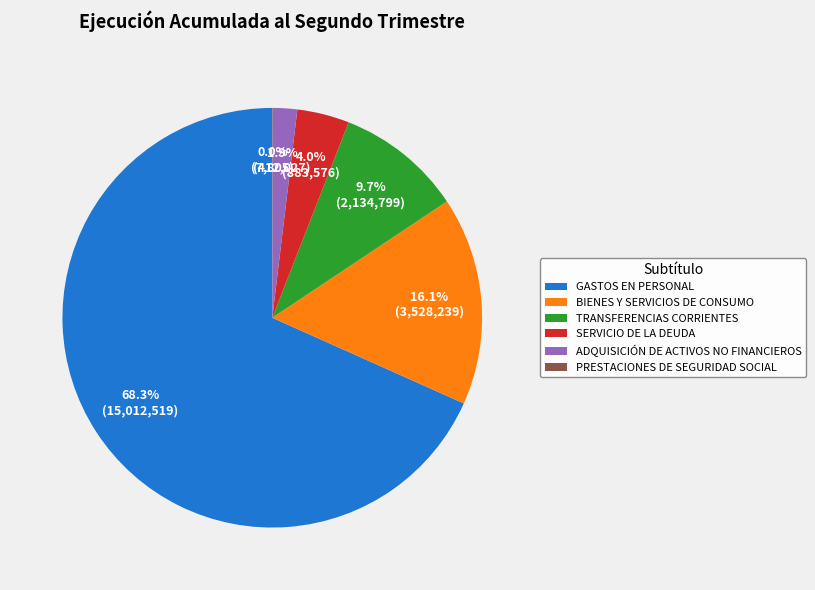

True or false: GASTOS EN PERSONAL accounts for 62% of the total.

False